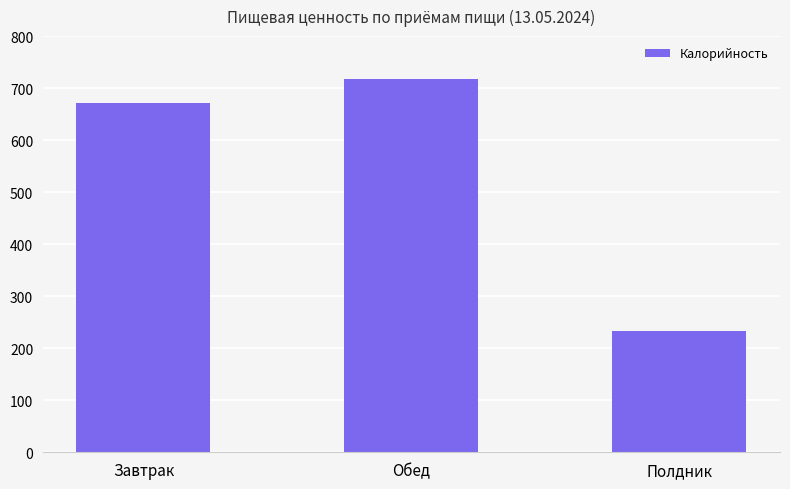

The chart shows a value of 144.2 at Полдник. True or false?

False